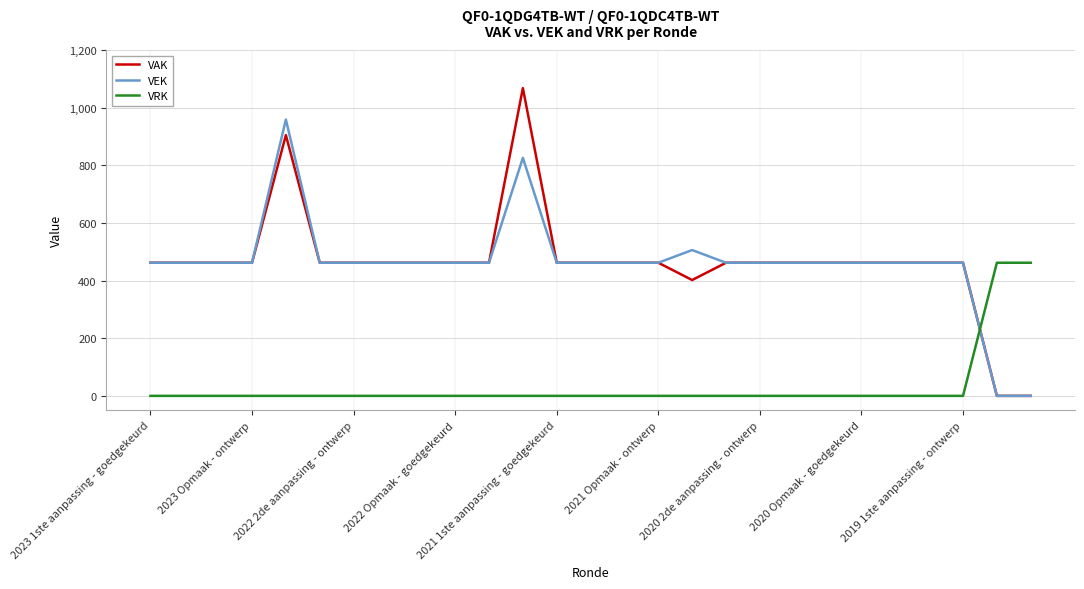

Which series has the largest range (max minus min)?

VAK